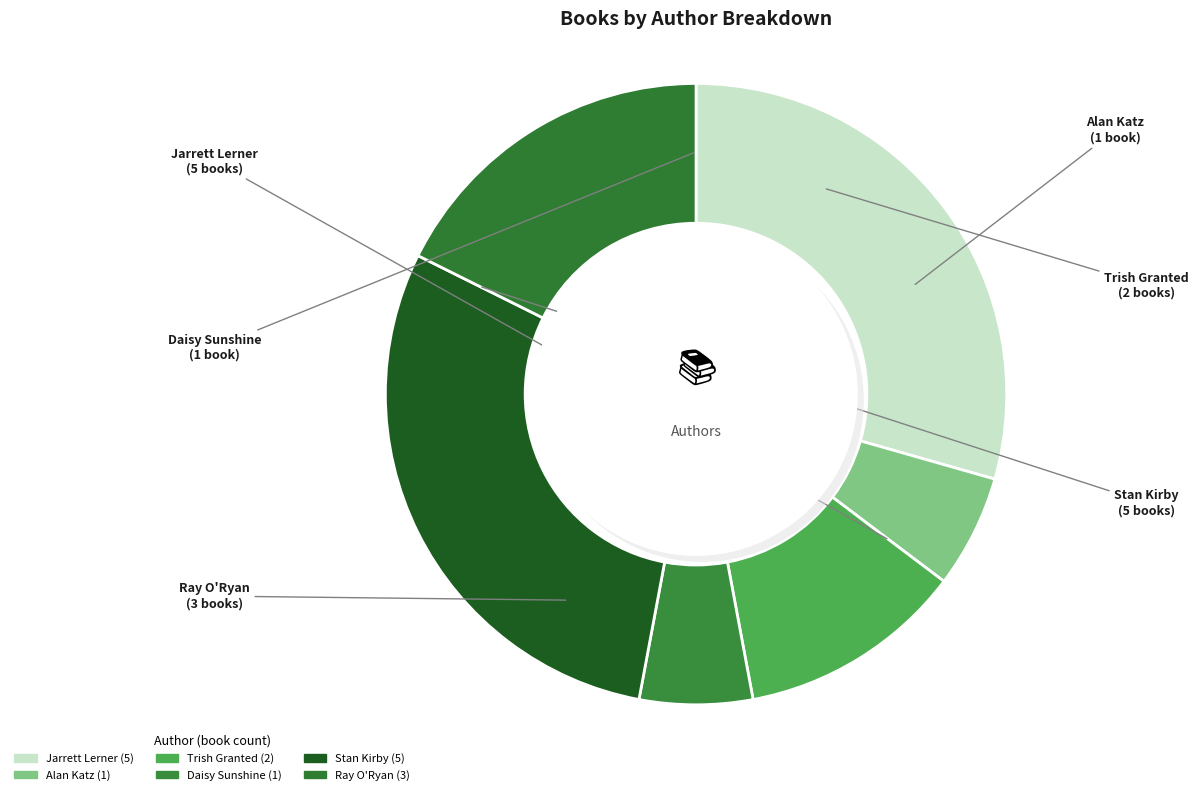

What is the ratio of the value at Trish Granted (171812384) to the value at Alan Katz (1489850)?

2.0